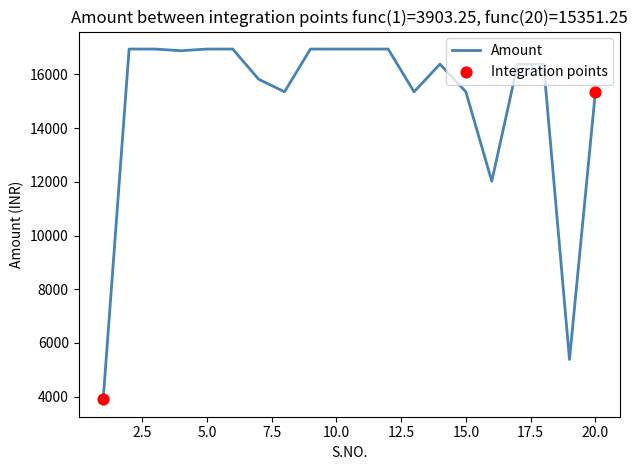

What is the difference between the maximum and minimum values?

13041.0